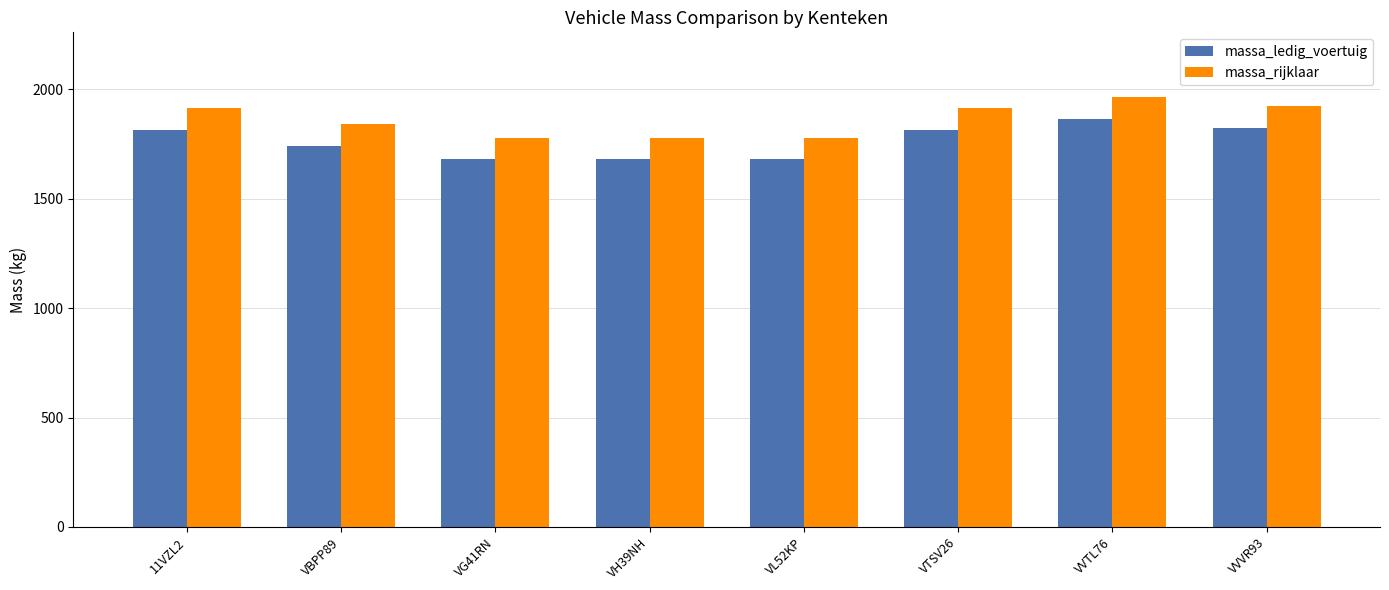

What is the difference between the second highest and second lowest values in the massa_rijklaar series?

143